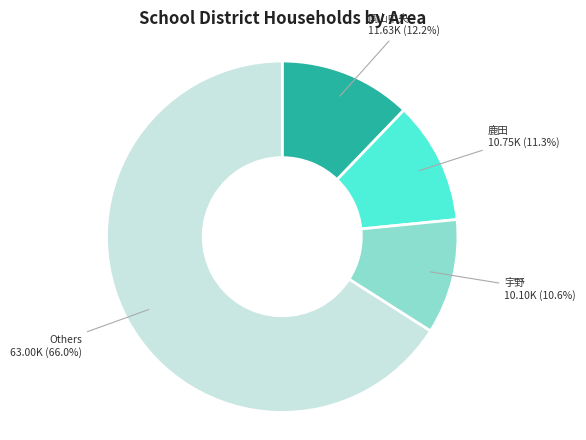

Is there any slice that represents more than half of the pie?

Yes